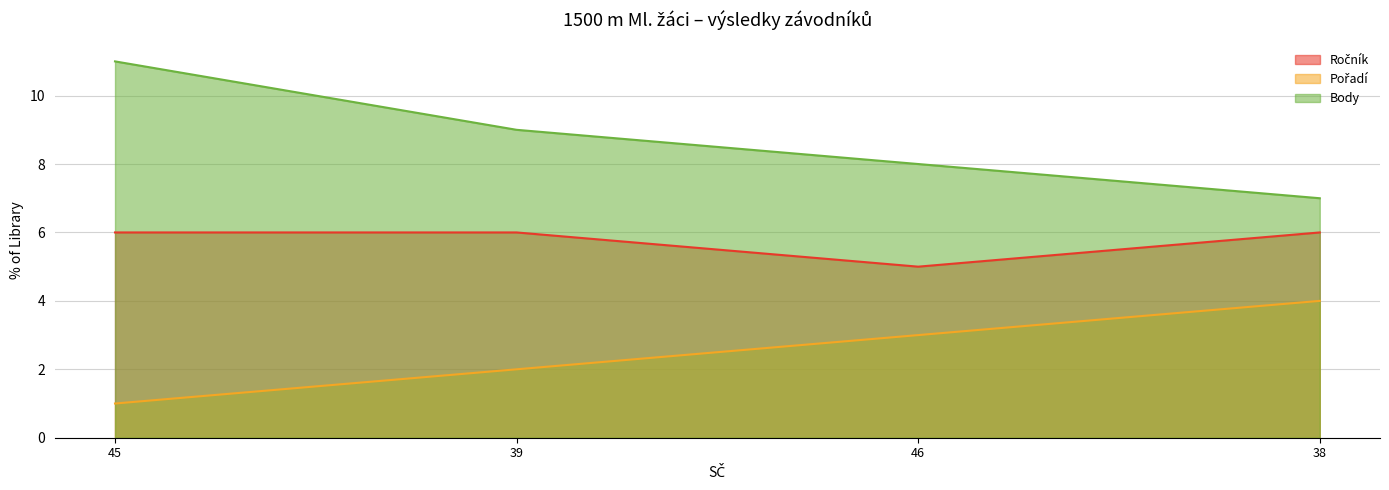

What is the greatest value displayed?

11